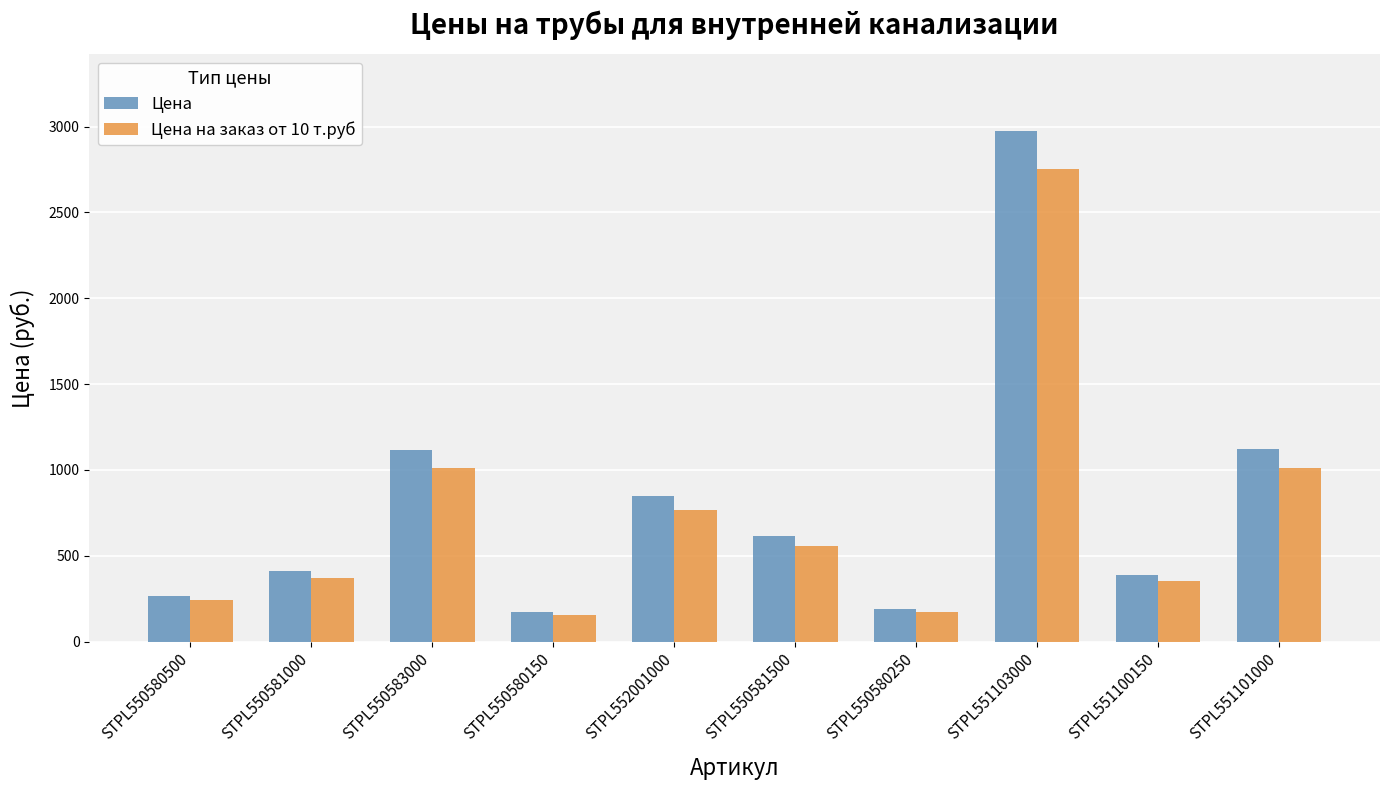

What is the sum of the Цена на заказ от 10 т.руб values at STPL550580500 and STPL550583000?

1251